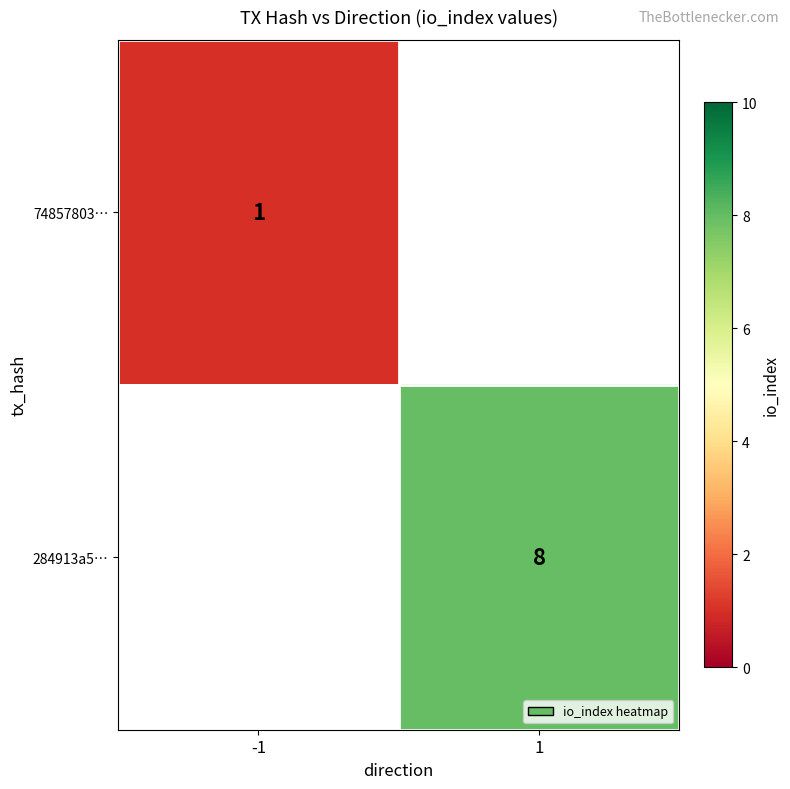

At how many categories does at least one series exceed 4?

1